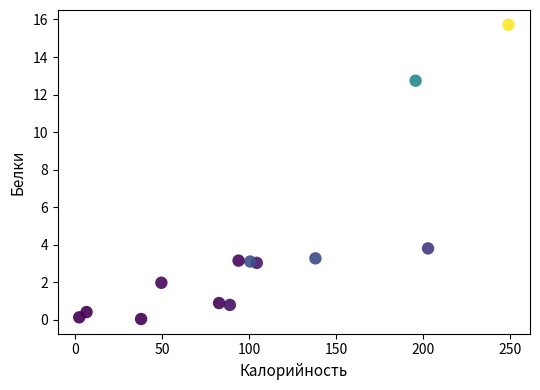

What is the range of Y values (max minus min)?

15.7